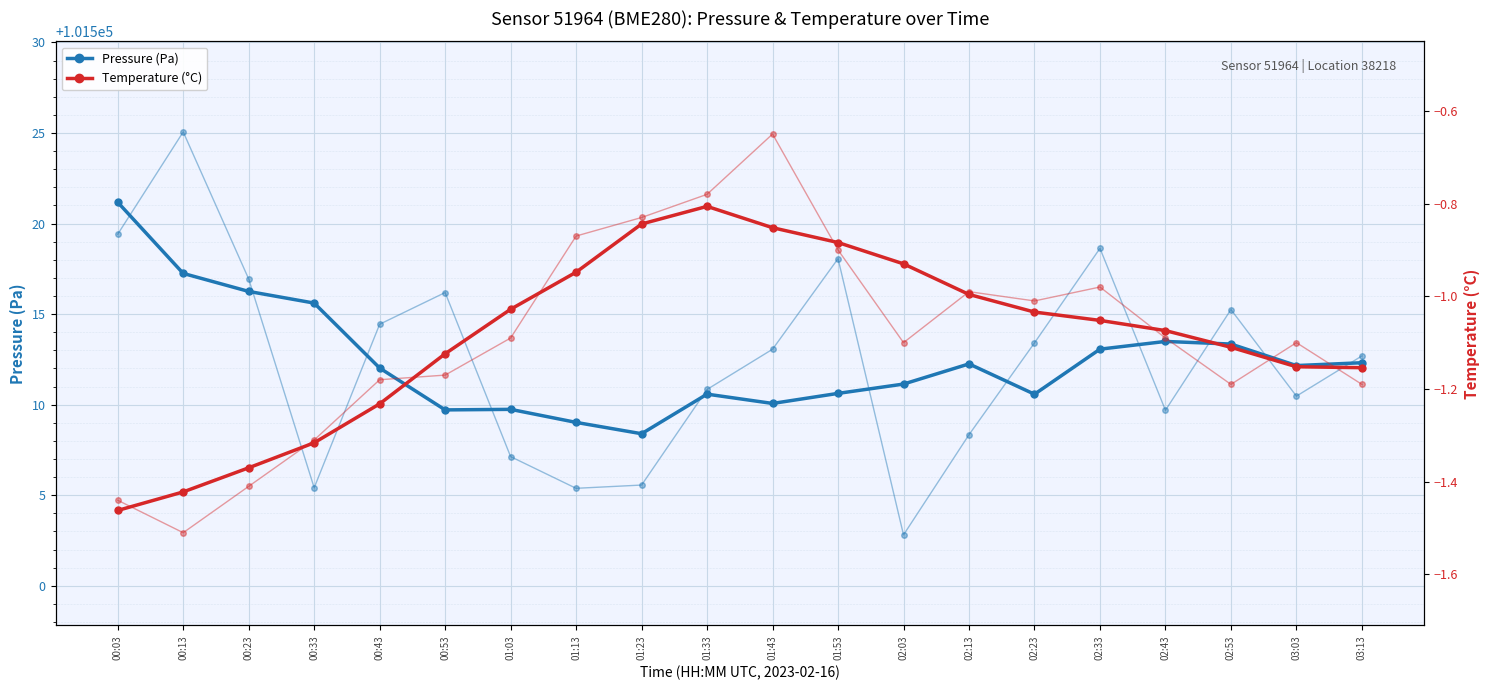

True or false: temperature has more than 2 points higher than both neighbors.

False